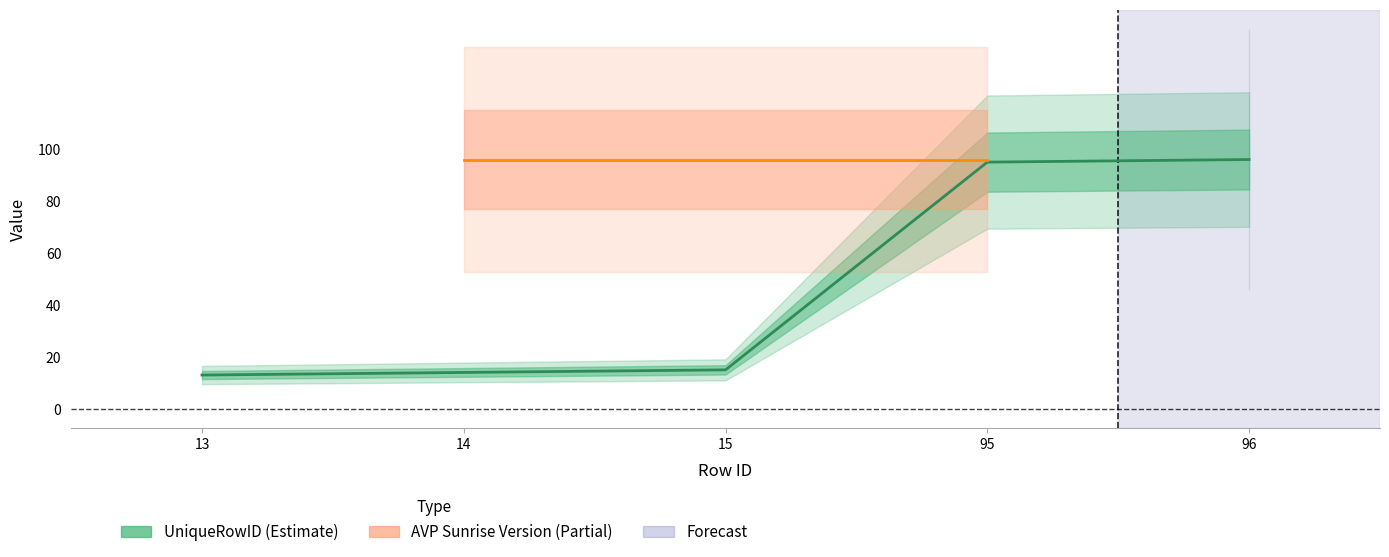

Is this an area chart (filled region under the line)?

No